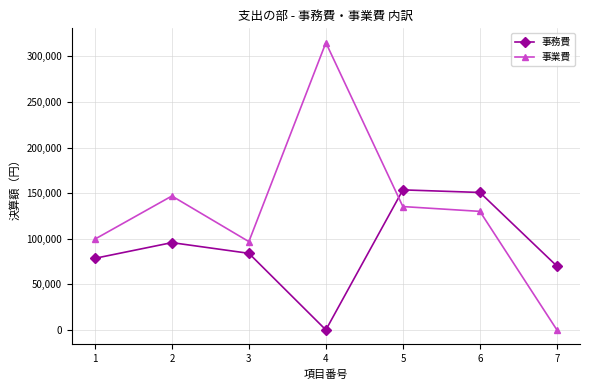

Between 2 and 7, which series saw the biggest shift?

事業費